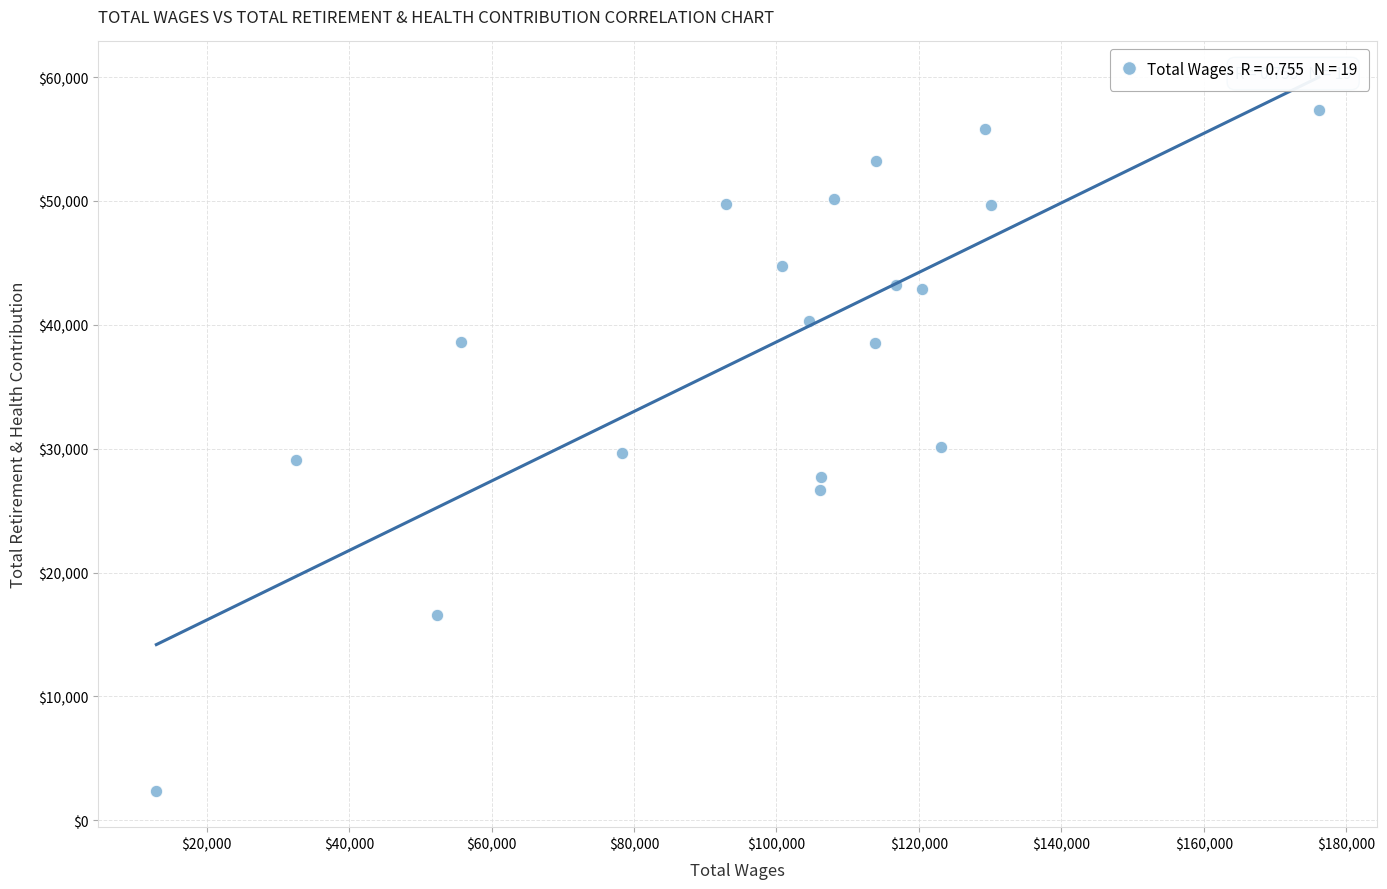

What is the range of Y values (max minus min)?

54947